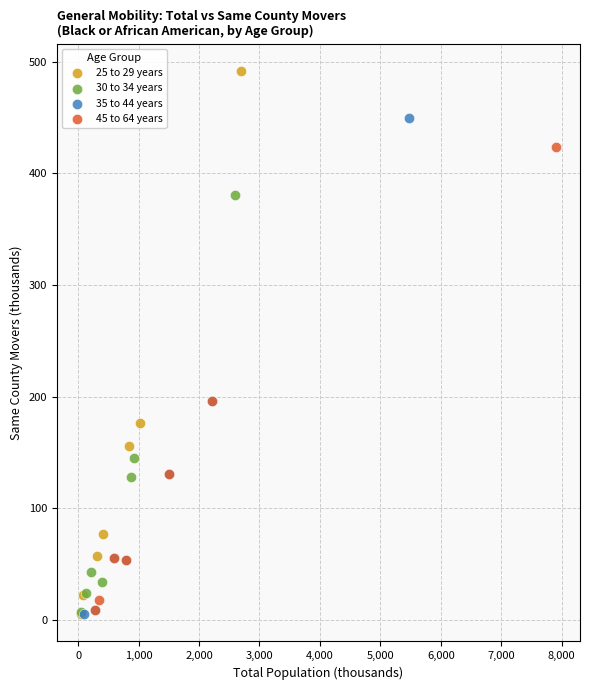

What are all the series names shown in the legend?

25 to 29 years, 30 to 34 years, 35 to 44 years, 45 to 64 years